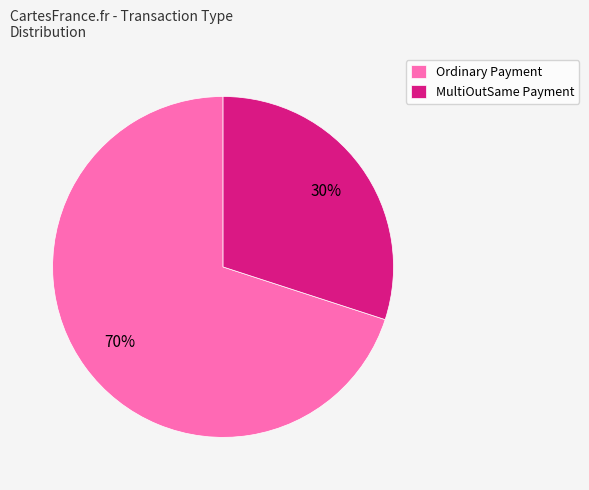

What is the majority slice?

Ordinary Payment